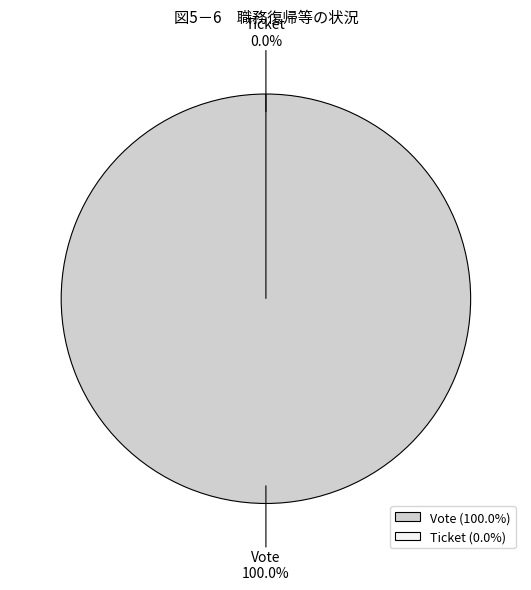

Is the sum of Ticket and Vote greater than half?

Yes